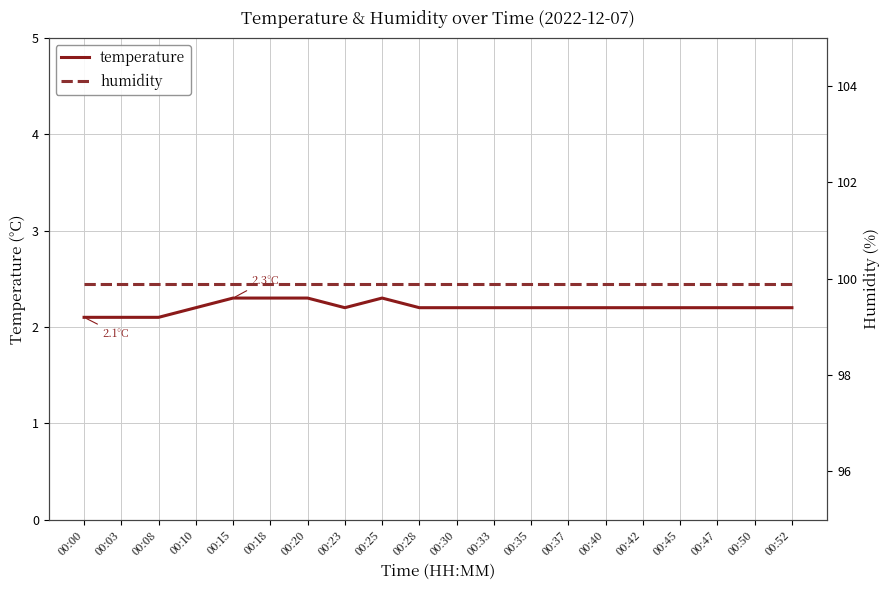

True or false: temperature and humidity intersect in this chart.

False